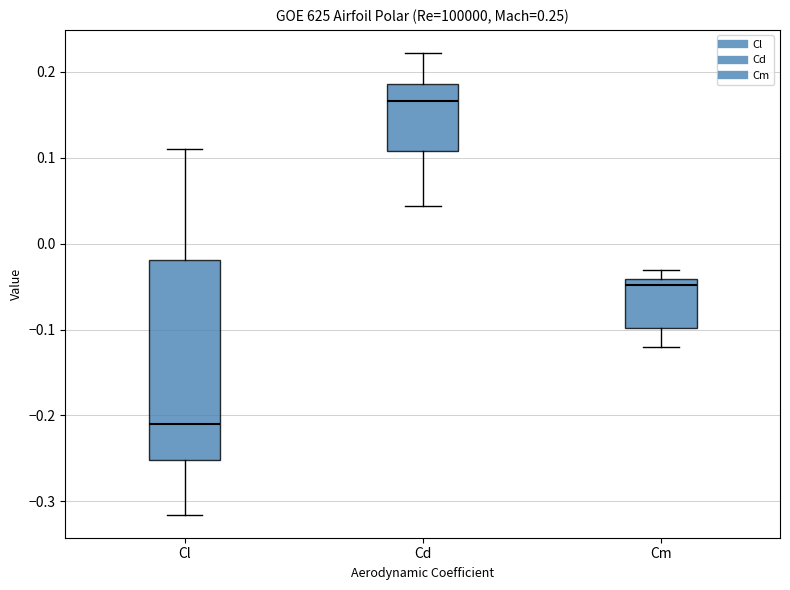

Comparing the boxes themselves (not the whiskers), which one is the tallest?

Cl